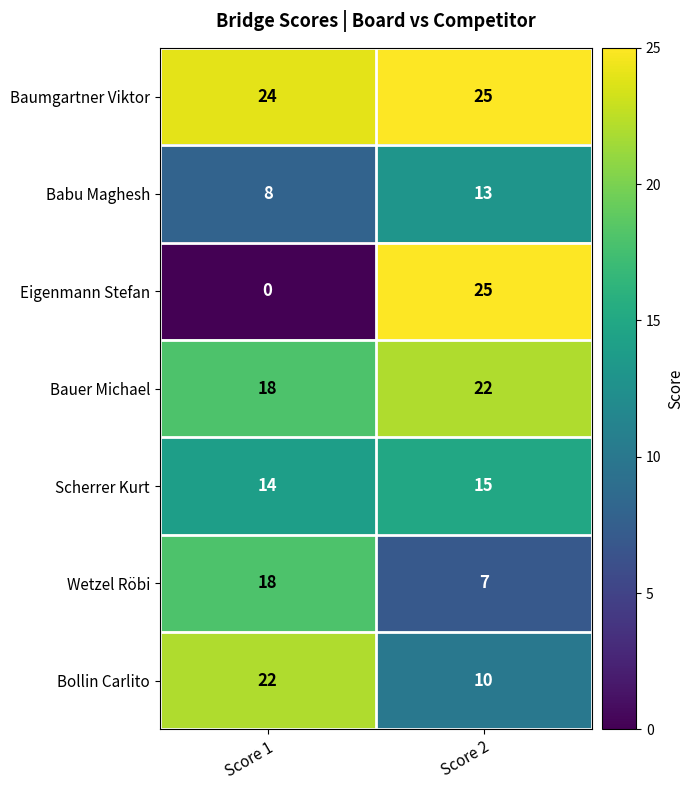

Rank the categories by Baumgartner Viktor value from lowest to highest.

Score 1, Score 2